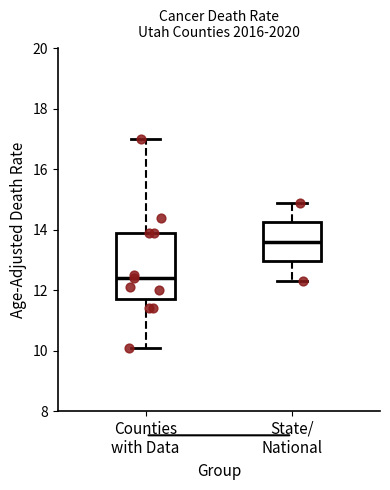

Which box is the tallest, from its lower edge to its upper edge?

Counties with Data